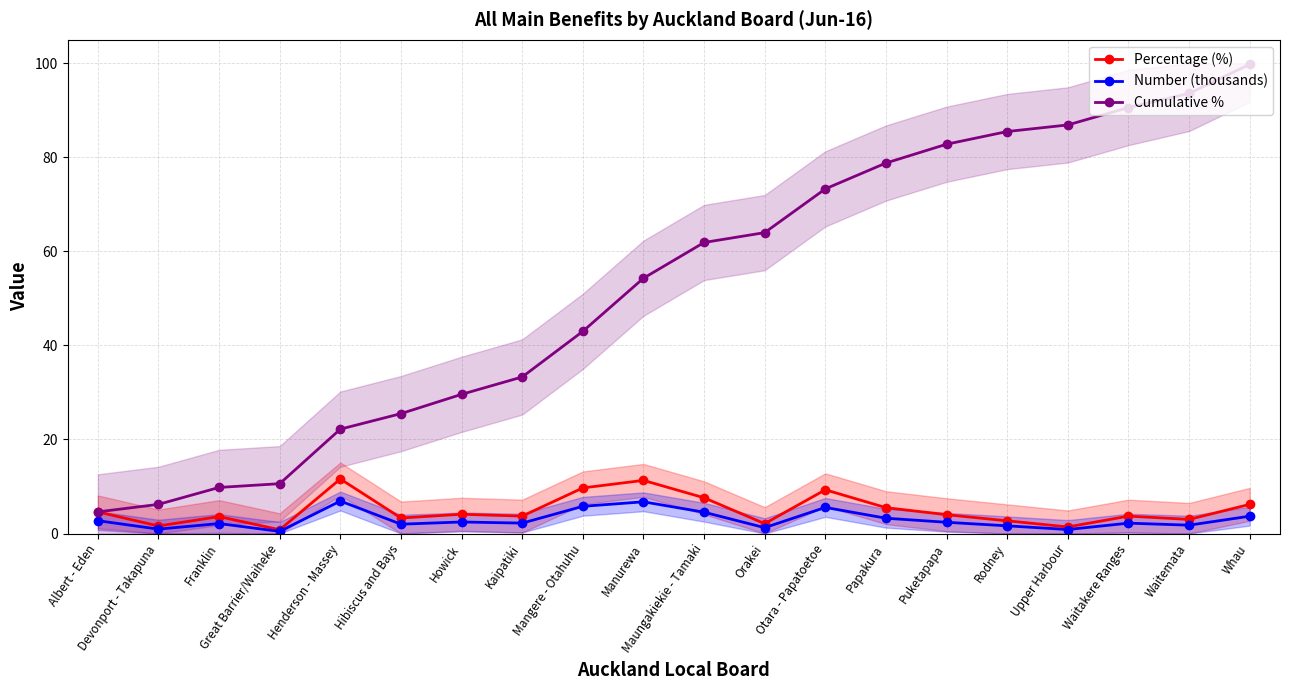

How many series are shown in this chart?

3